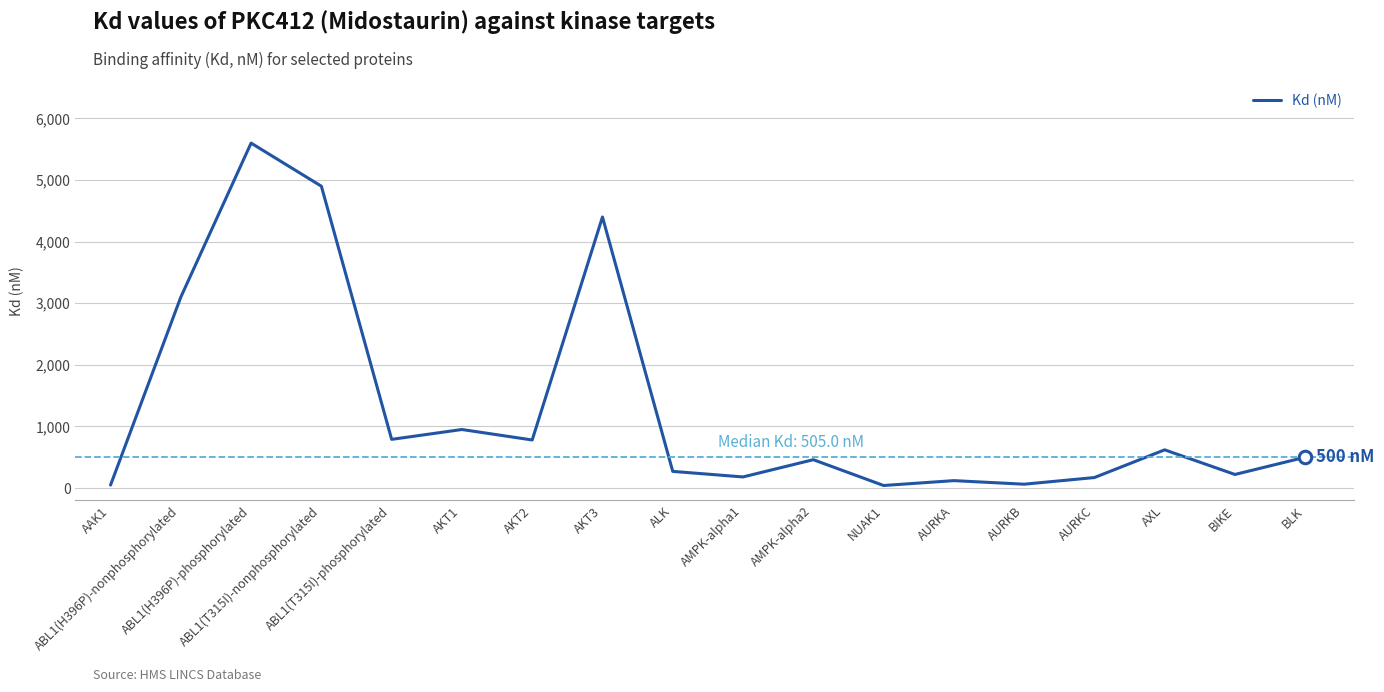

What is the greatest value displayed?

5600